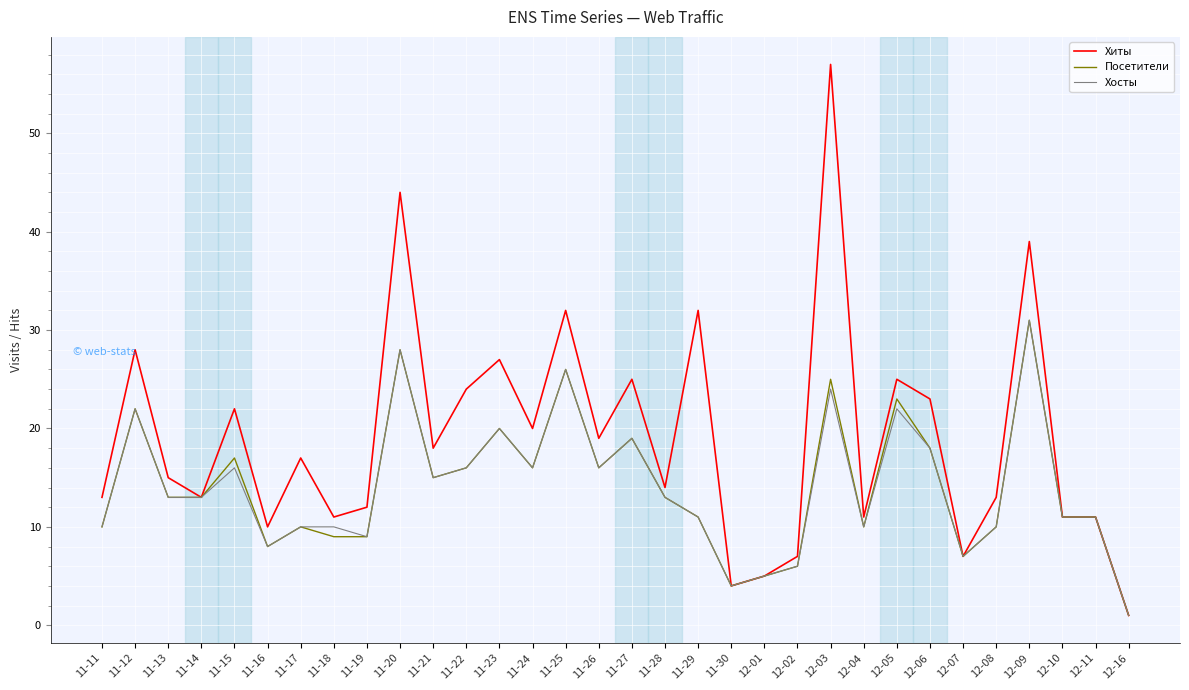

What is the smallest value displayed?

1